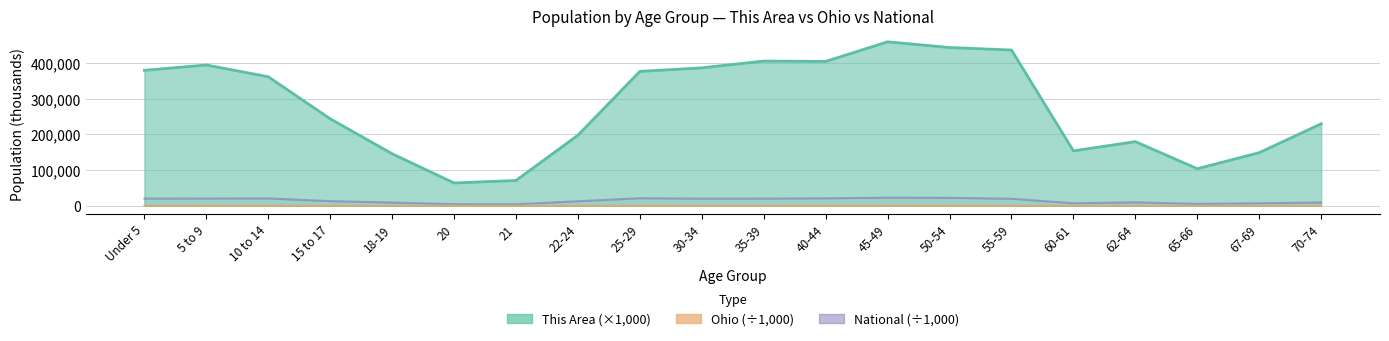

Which category has the lowest value in the This Area series?

20